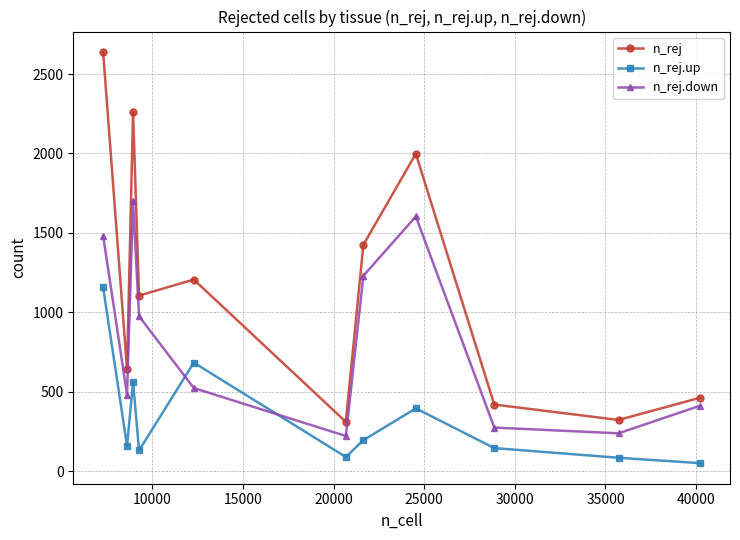

Which series has the largest range (max minus min)?

n_rej